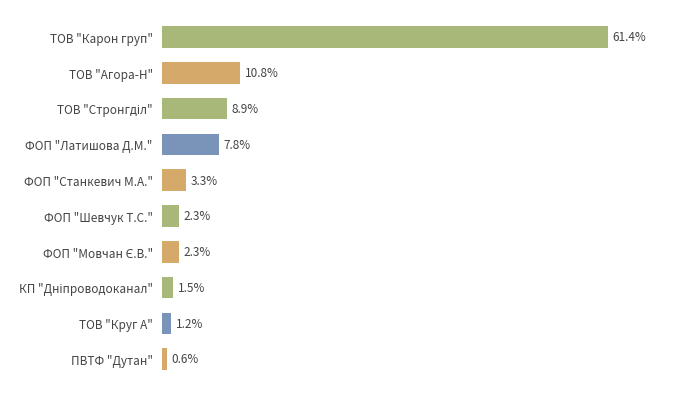

Are the bars horizontal?

Yes